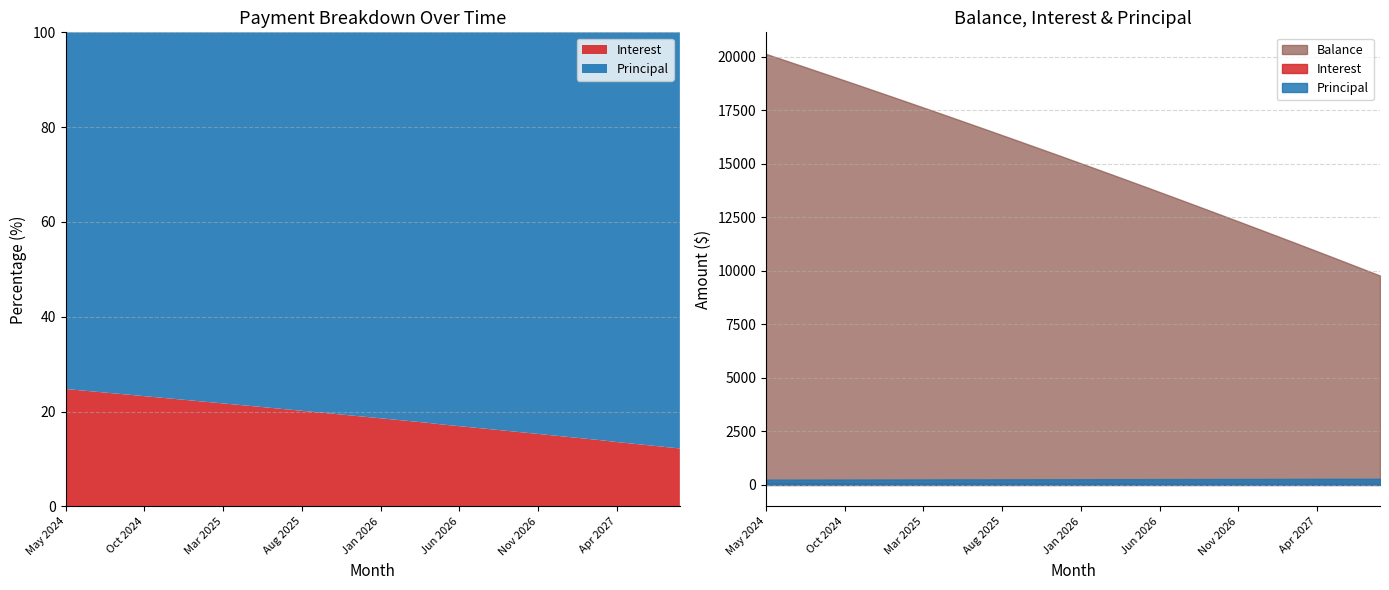

Does the chart display data point markers on the line(s)?

No